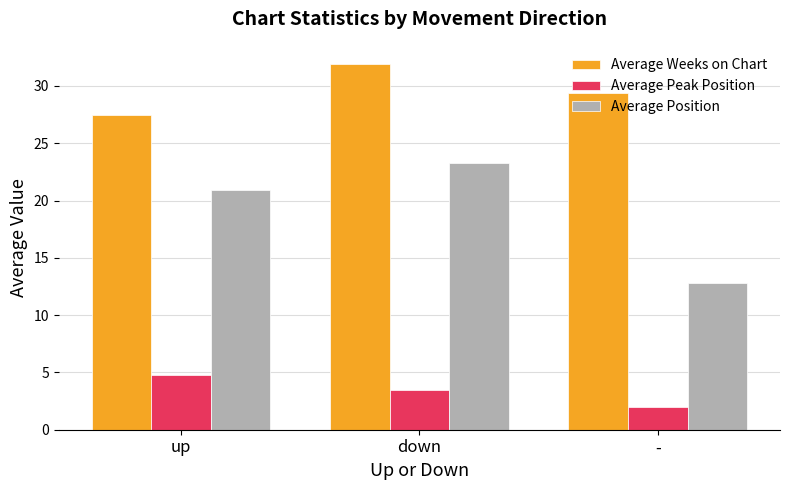

What position from the right is down?

2